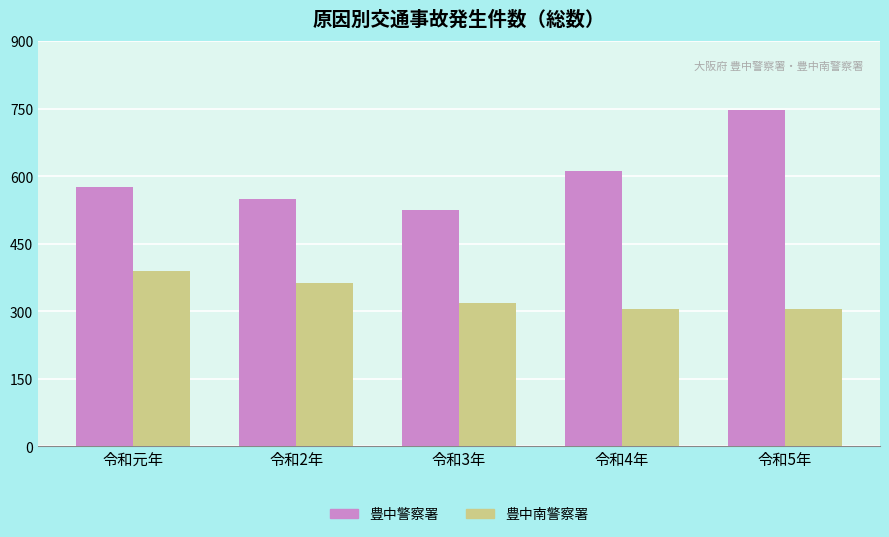

Reading left to right, extract all data points from this chart.

豊中警察署: 576	549	524	612	748
豊中南警察署: 390	363	319	305	305